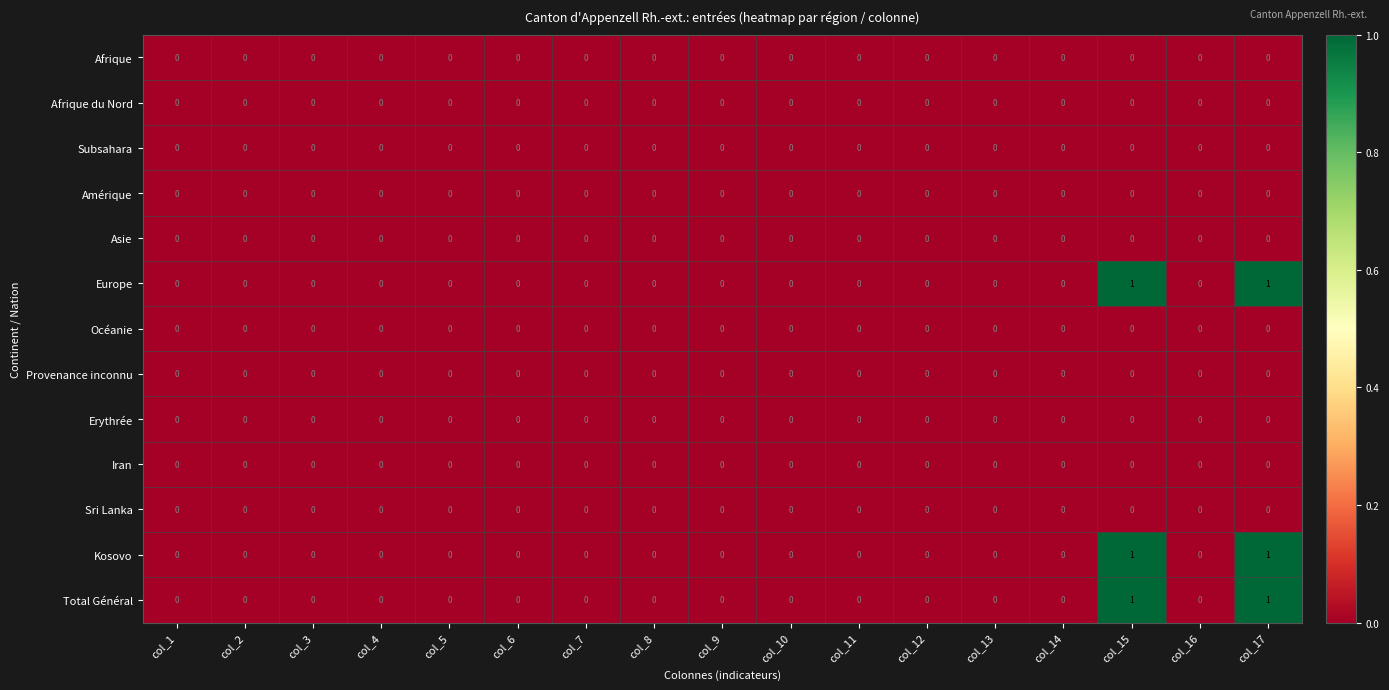

True or false: Océanie has a value of 0 at col_14.

True